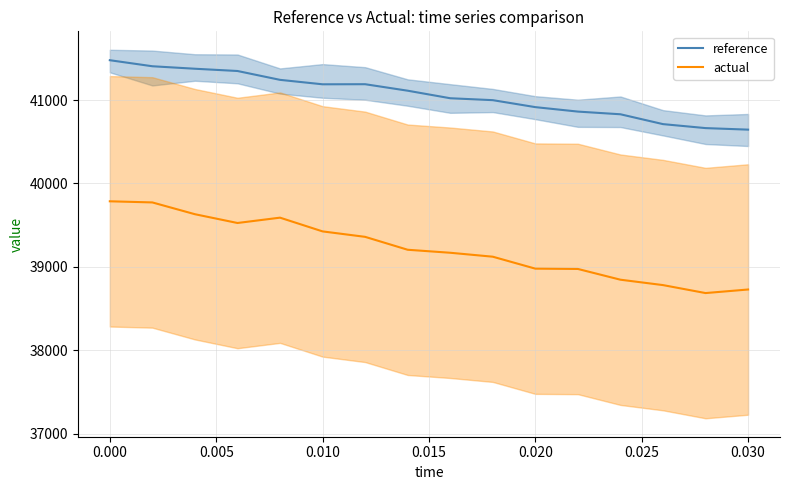

The actual series shows 66443.8 at 0.000. True or false?

False